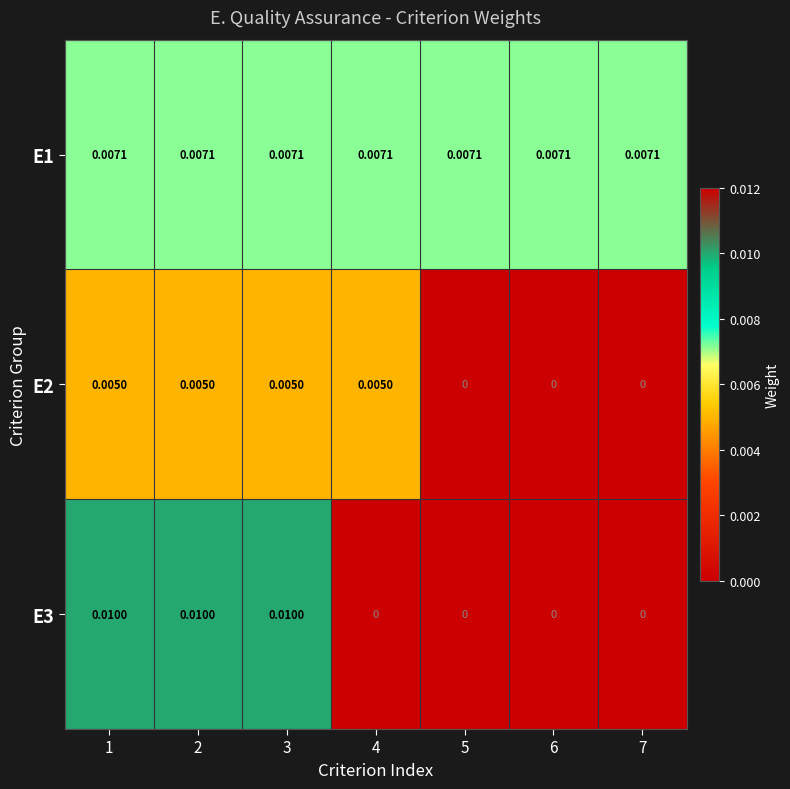

Is the value of E1 at 4 greater than the value of E3 at 1?

No